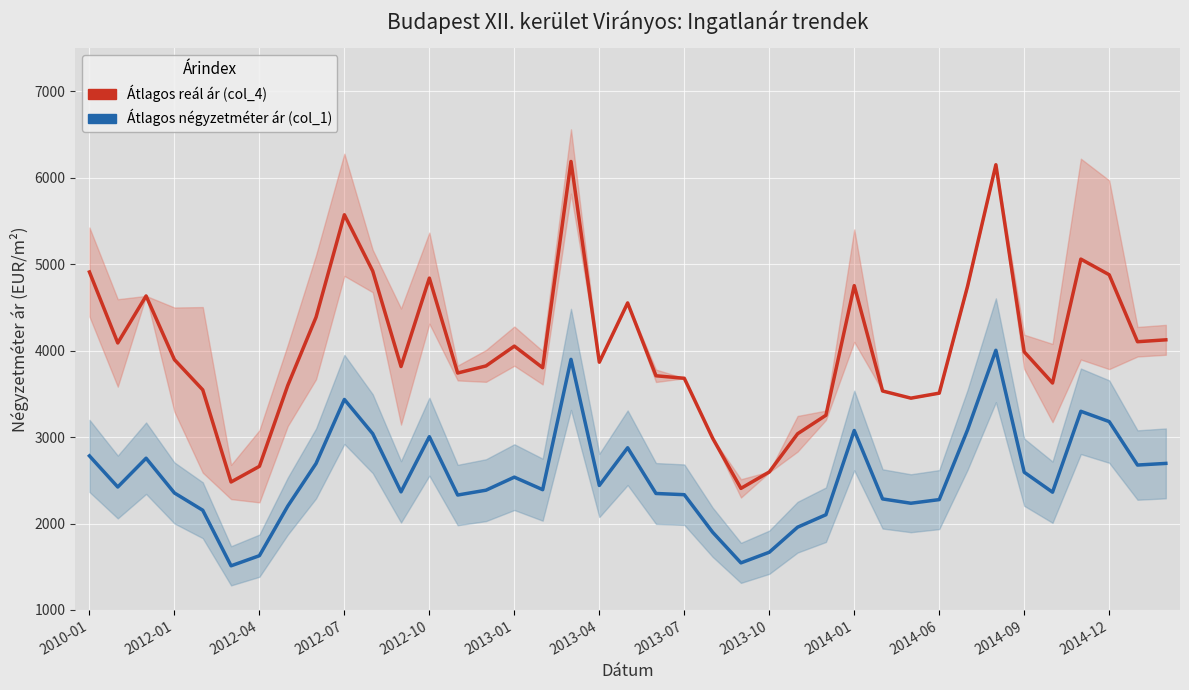

Reading left to right, list all the values displayed in this chart.

Átlagos reál ár (col_4): 4911	4090	4634	3897	3547	2481	2662	3597	4388	5573	4922	3817	4840	3742	3824	4053	3803	6190	3867	4553	3710	3681	2988	2407	2597	3039	3253	4753	3534	3451	3509	4746	6152	3987	3626	5060	4879	4104	4126
Átlagos négyzetméter ár (col_1): 2783	2423	2756	2354	2154	1511	1628	2201	2695	3436	3040	2367	3005	2330	2386	2537	2392	3900	2441	2877	2348	2334	1900	1545	1668	1958	2102	3077	2285	2235	2277	3084	4005	2594	2363	3299	3180	2677	2696